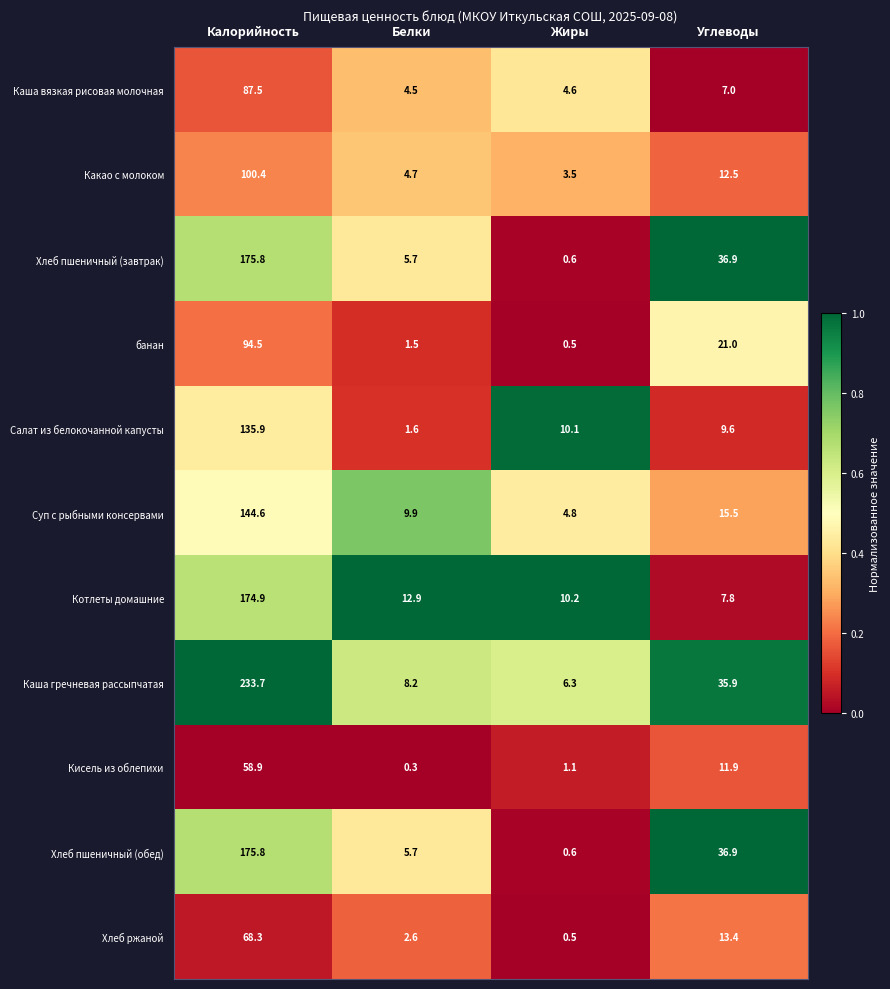

What is the total value across all series at Углеводы?

208.4